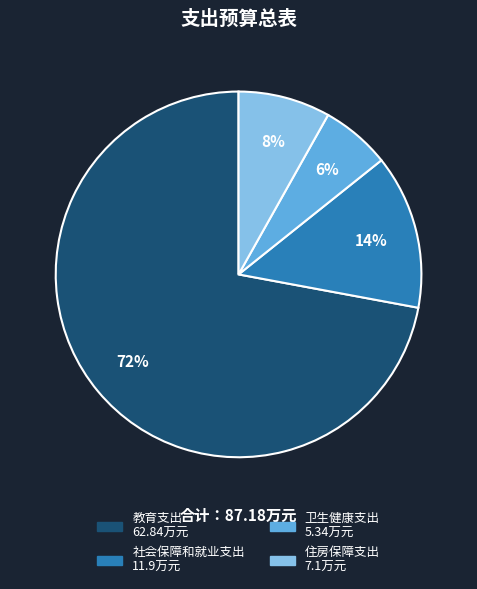

The 住房保障支出 slice represents 21% of the pie. True or false?

False